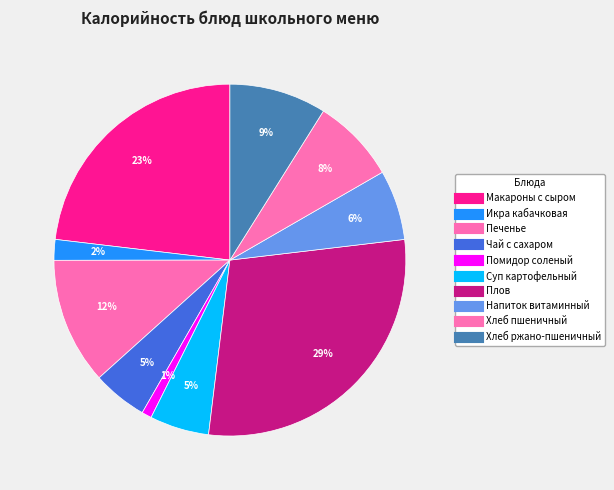

To the nearest percent, what portion does Макароны с сыром represent?

23%